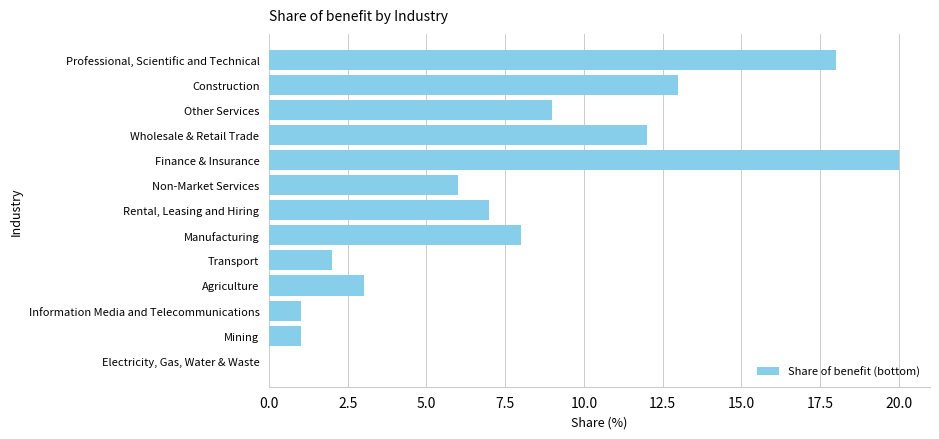

What is the sum of the values at Finance & Insurance and Other Services?

29